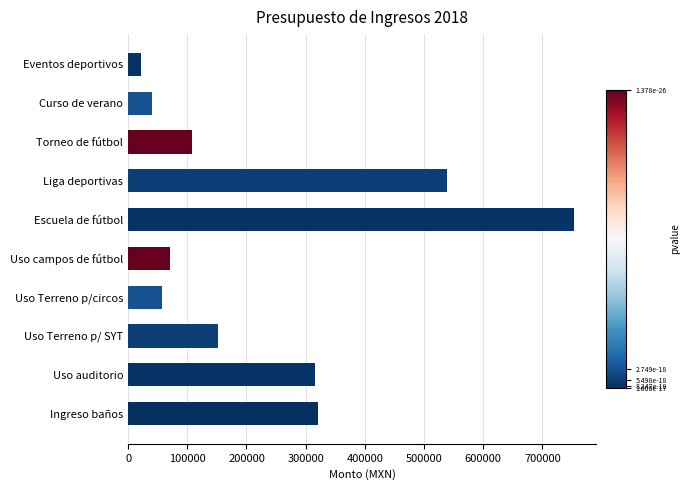

What is the approximate value at Escuela de fútbol?

753000